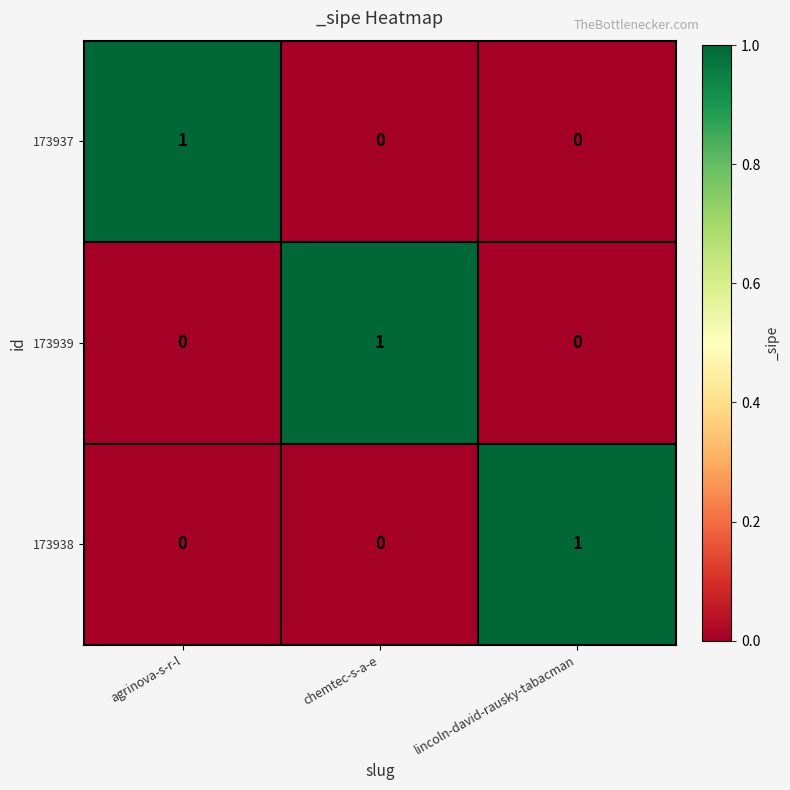

At how many categories does at least one series exceed 0?

3